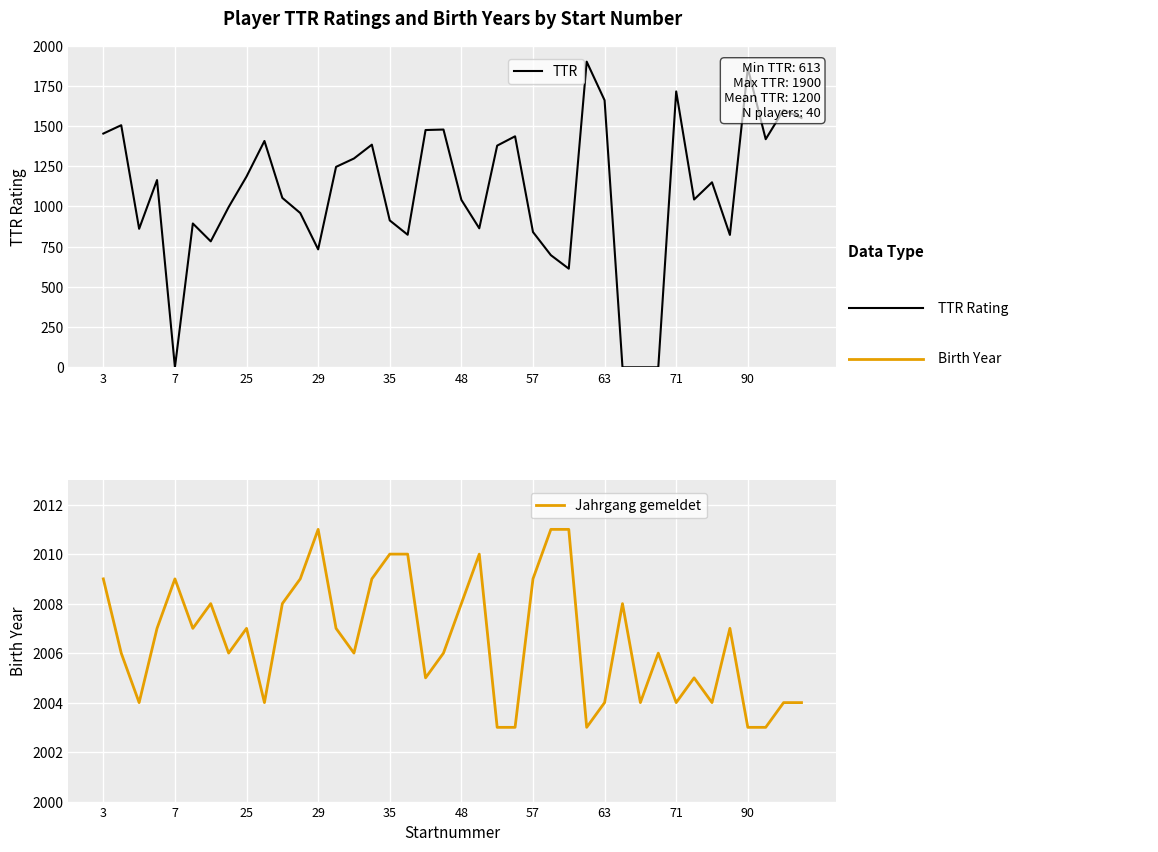

Reading left to right, what are all the values shown in this chart?

TTR: 1453	1505	861	1164	0	894	783	996	1186	1407	1053	959	733	1246	1298	1384	913	824	1475	1478	1041	864	1378	1436	841	697	613	1900	1660	0	0	0	1715	1043	1150	823	1860	1418	1600	1550
Jahrgang gemeldet: 2009	2006	2004	2007	2009	2007	2008	2006	2007	2004	2008	2009	2011	2007	2006	2009	2010	2010	2005	2006	2008	2010	2003	2003	2009	2011	2011	2003	2004	2008	2004	2006	2004	2005	2004	2007	2003	2003	2004	2004